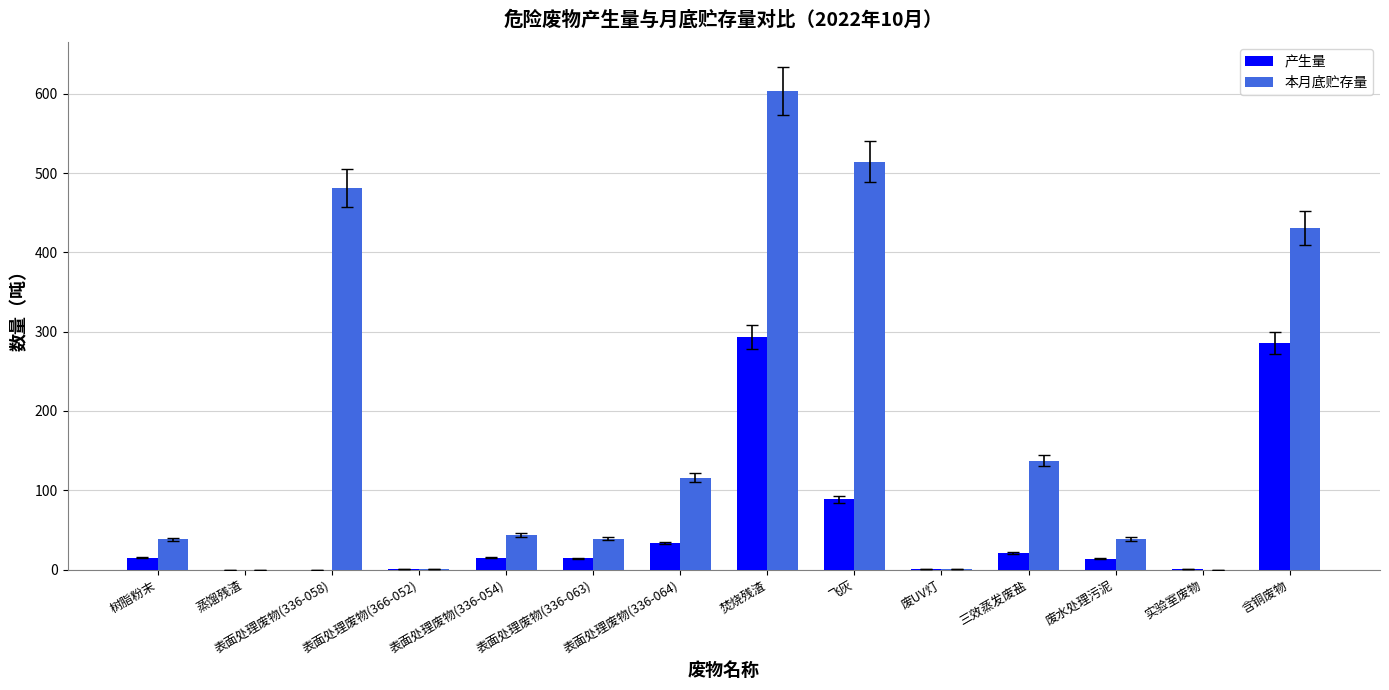

Where is 本月底贮存量 nearest to the value 301?

含铜废物